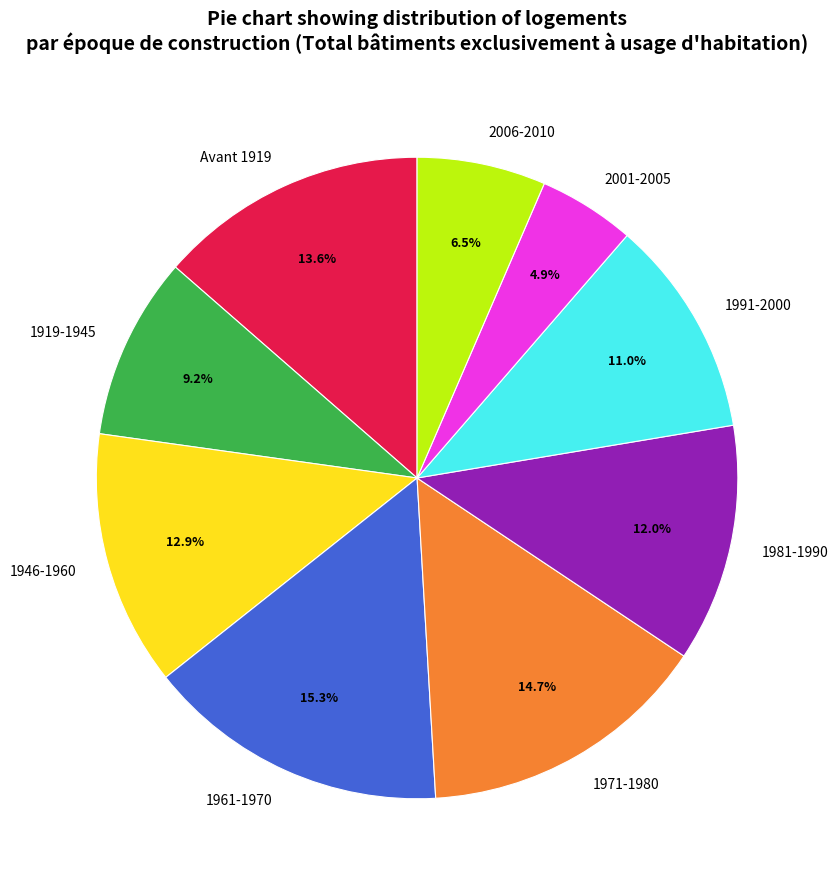

To the nearest percent, what percentage of the pie is Avant 1919?

14%